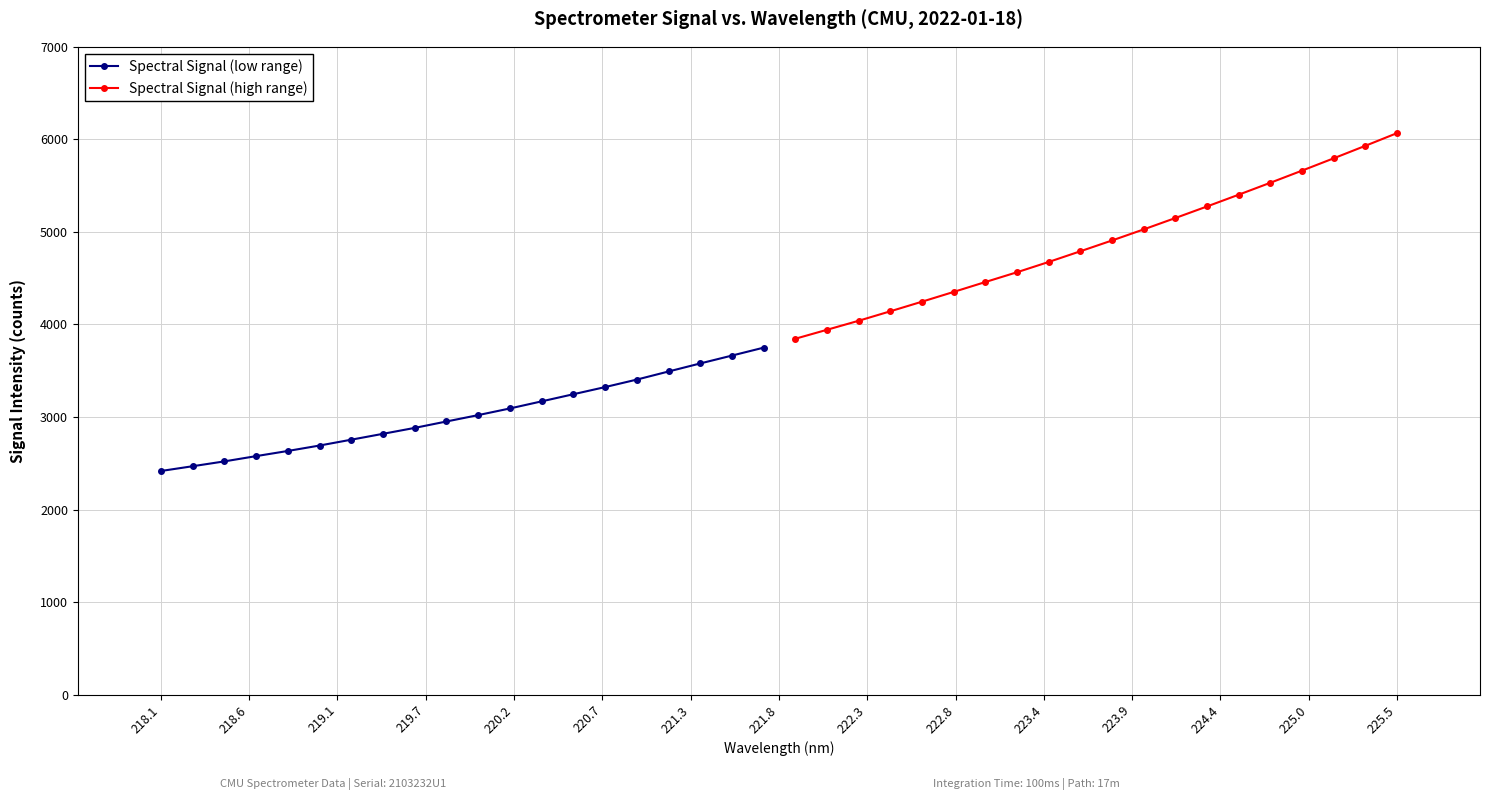

What is the lowest value of the Spectral Signal (low range) series?

2416.0